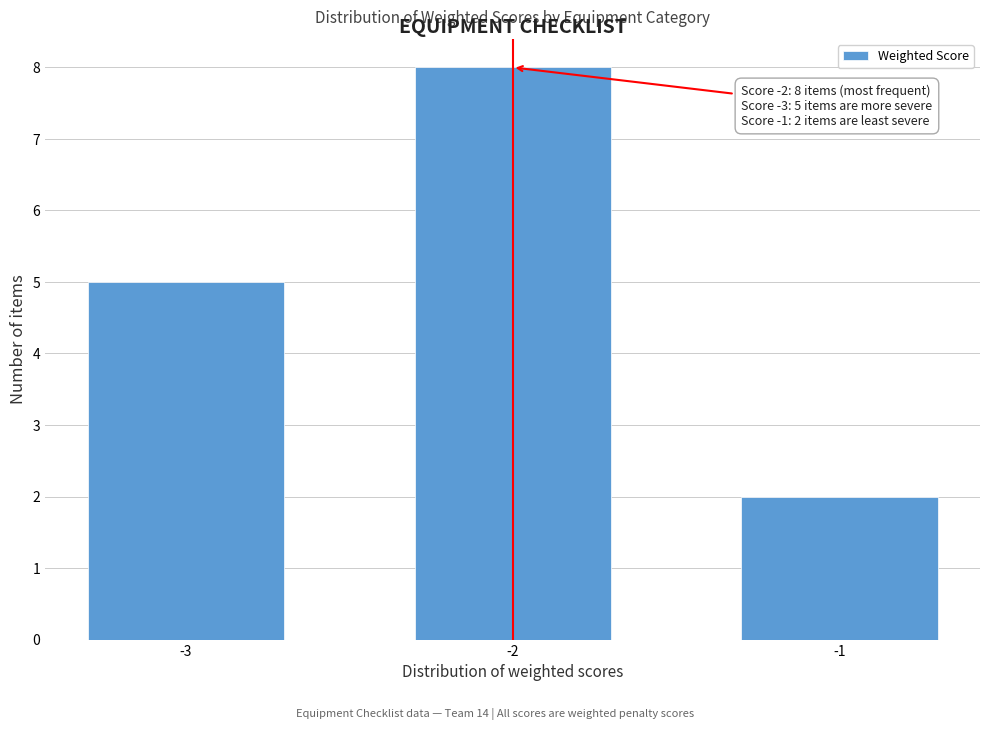

Reading right to left, extract all data points from this chart.

-1=2	-2=8	-3=5